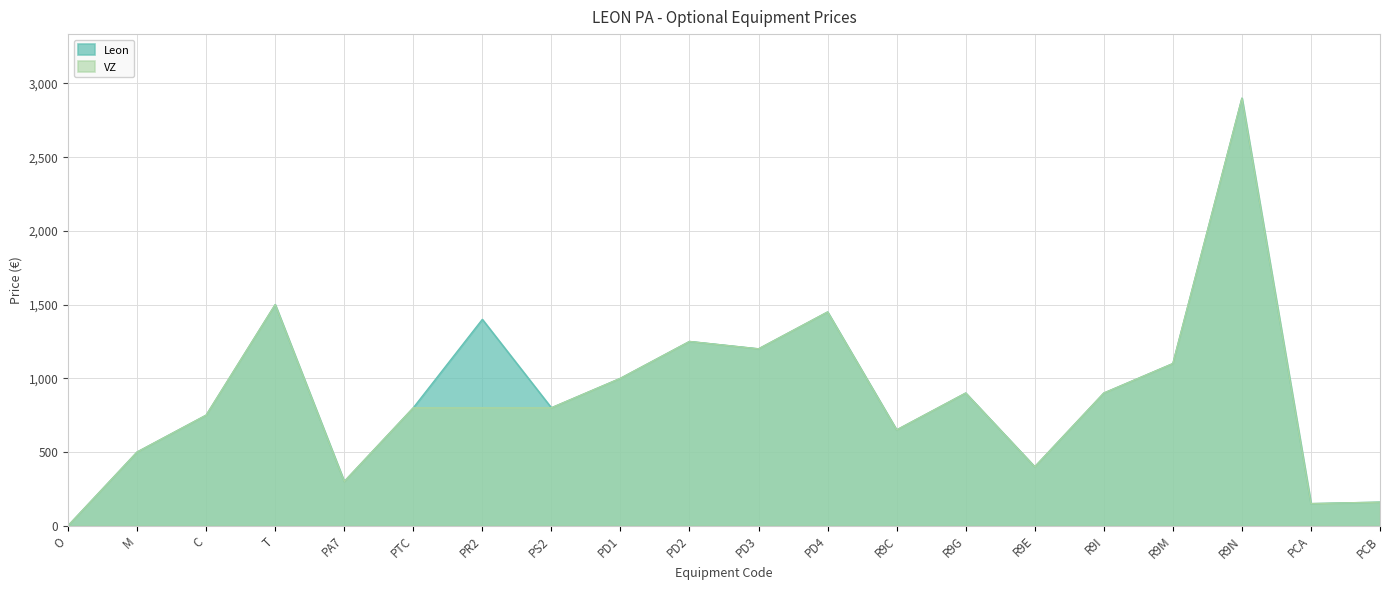

Which series changed the most between PR2 and R9N?

VZ